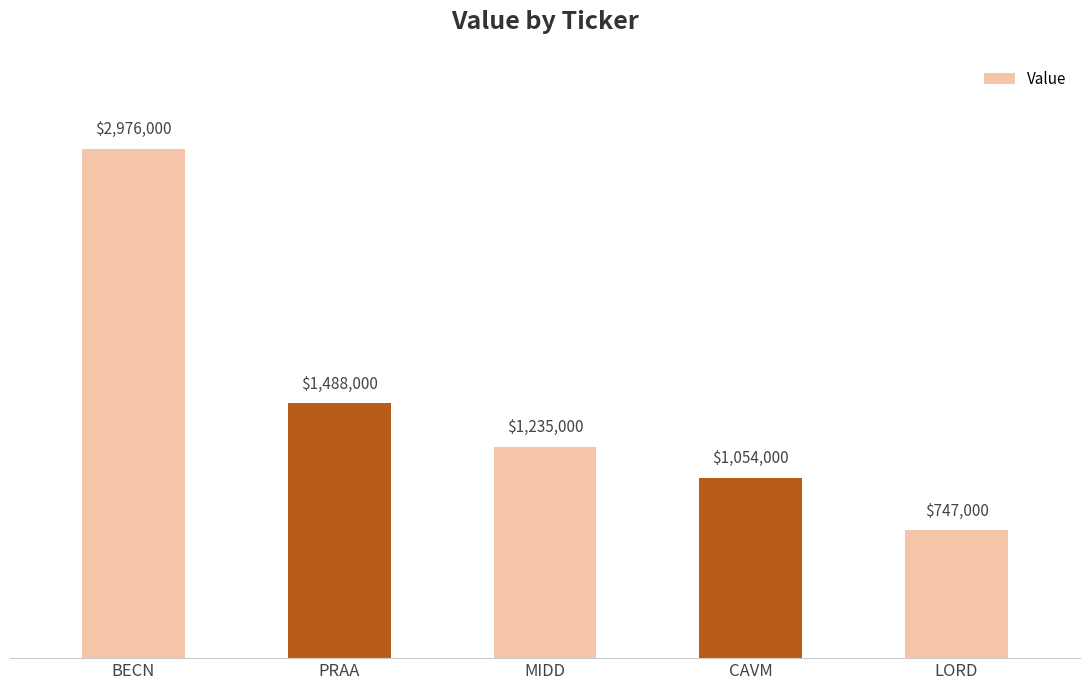

List the labels in order of value, smallest first.

LORD, CAVM, MIDD, PRAA, BECN